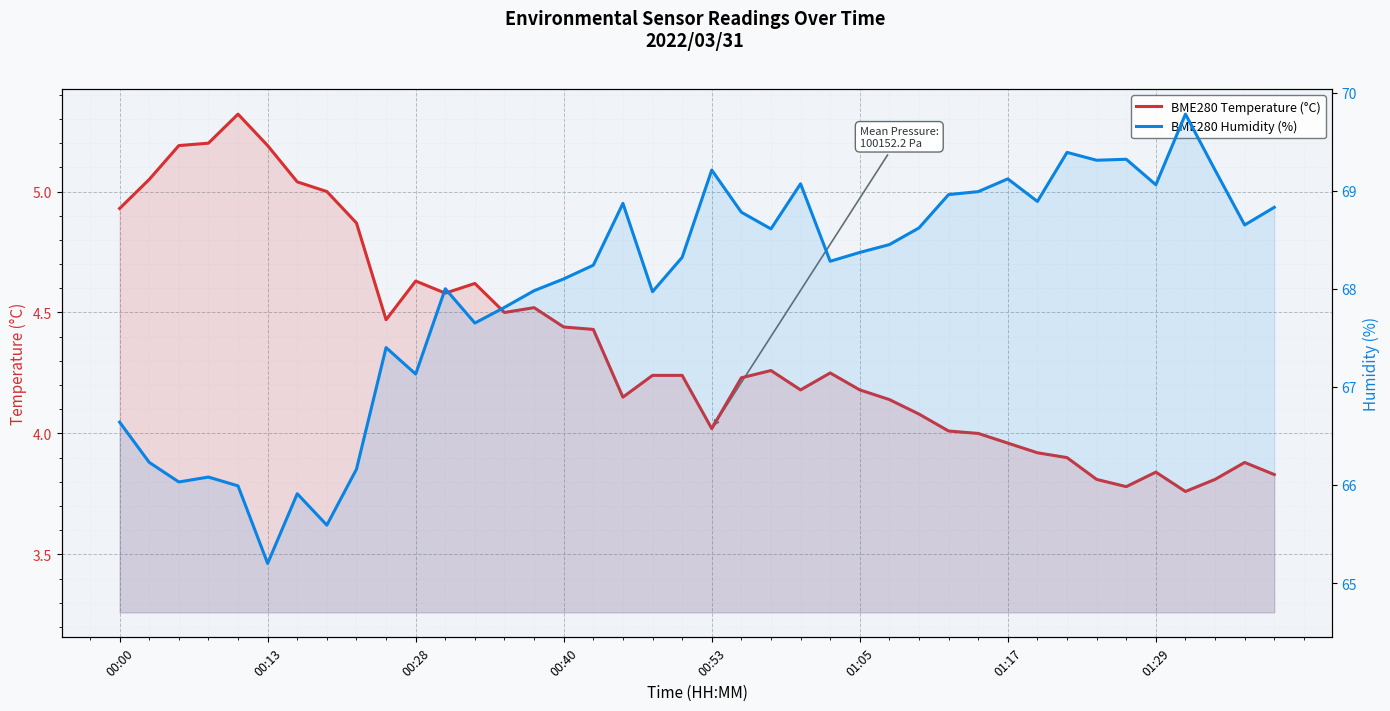

True or false: BME280 Temperature (°C) and BME280 Humidity (%) intersect in this chart.

False